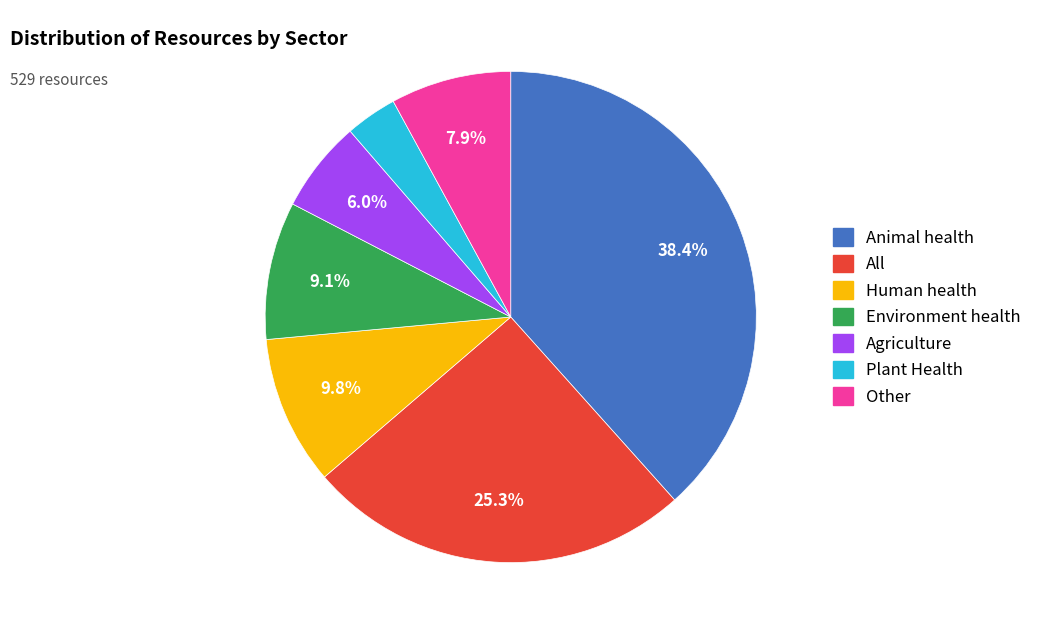

Does Plant Health account for over 50% of the chart?

No